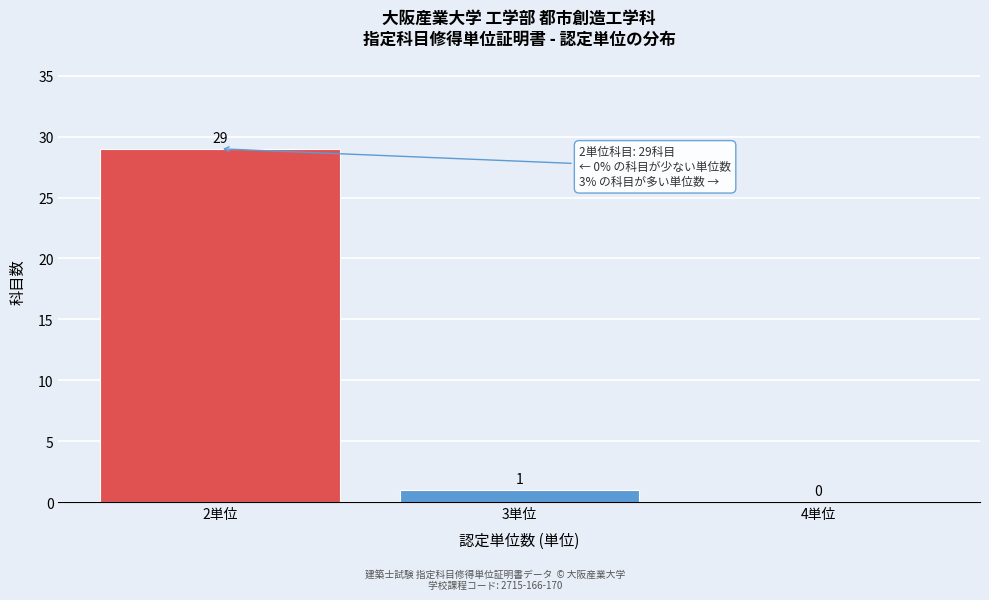

Reading right to left, what are all the values shown in this chart?

4単位=0	3単位=1	2単位=29